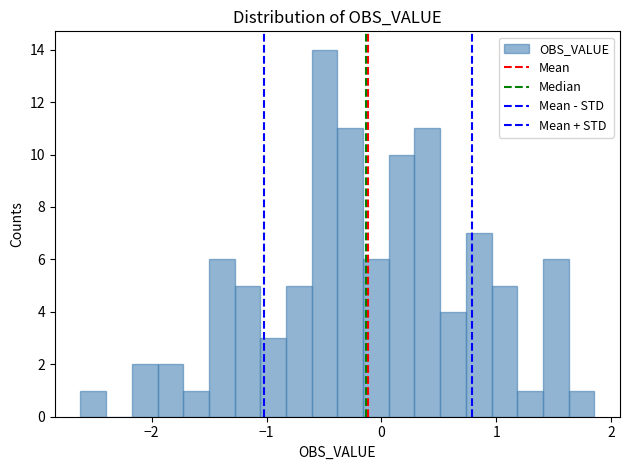

Read against the x-axis, roughly where is the centre of the tallest bar?

-0.5